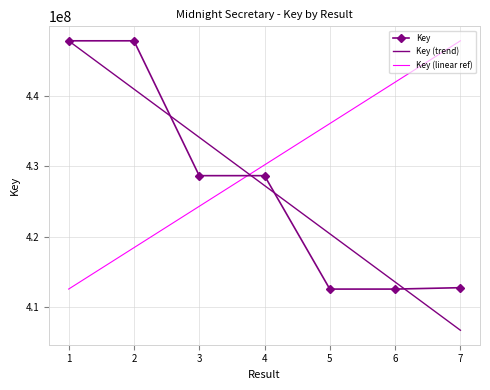

What is the greatest value displayed?

447777912.0